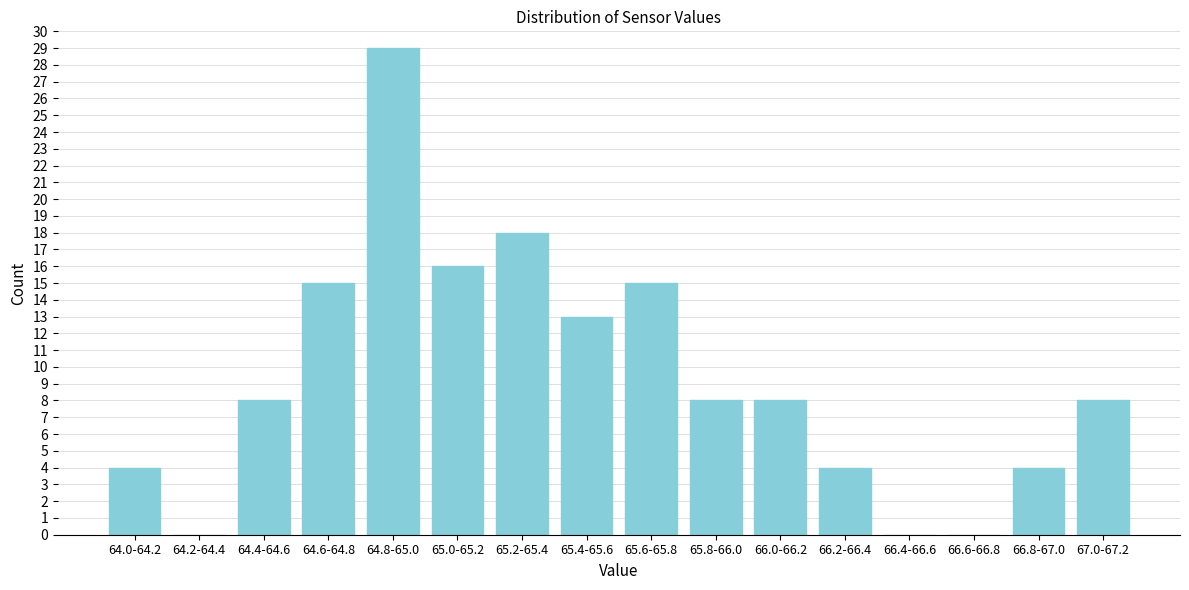

Reading right to left, transcribe all the data shown in this chart.

67.0-67.2=8	66.8-67.0=4	66.6-66.8=0	66.4-66.6=0	66.2-66.4=4	66.0-66.2=8	65.8-66.0=8	65.6-65.8=15	65.4-65.6=13	65.2-65.4=18	65.0-65.2=16	64.8-65.0=29	64.6-64.8=15	64.4-64.6=8	64.2-64.4=0	64.0-64.2=4